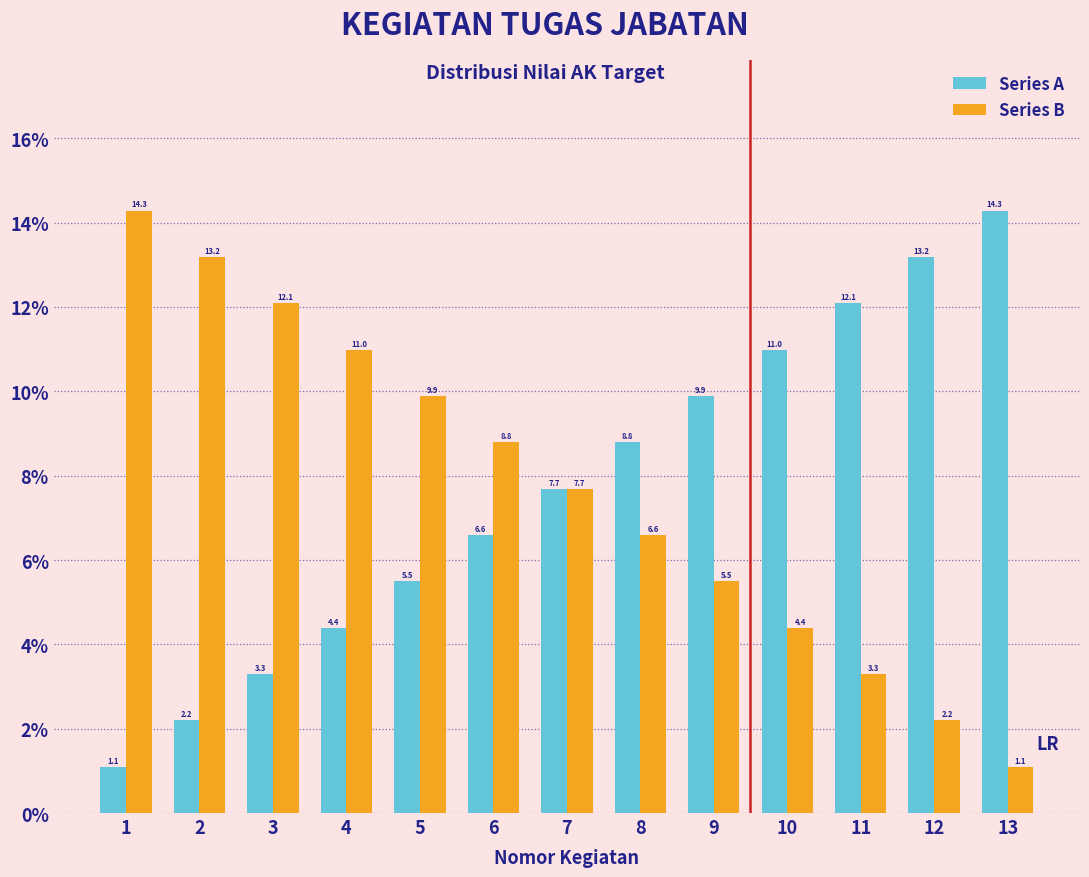

Reading left to right, extract all data points from this chart.

Series A: 1.1	2.2	3.3	4.4	5.5	6.6	7.7	8.8	9.9	11.0	12.1	13.2	14.3
Series B: 14.3	13.2	12.1	11.0	9.9	8.8	7.7	6.6	5.5	4.4	3.3	2.2	1.1